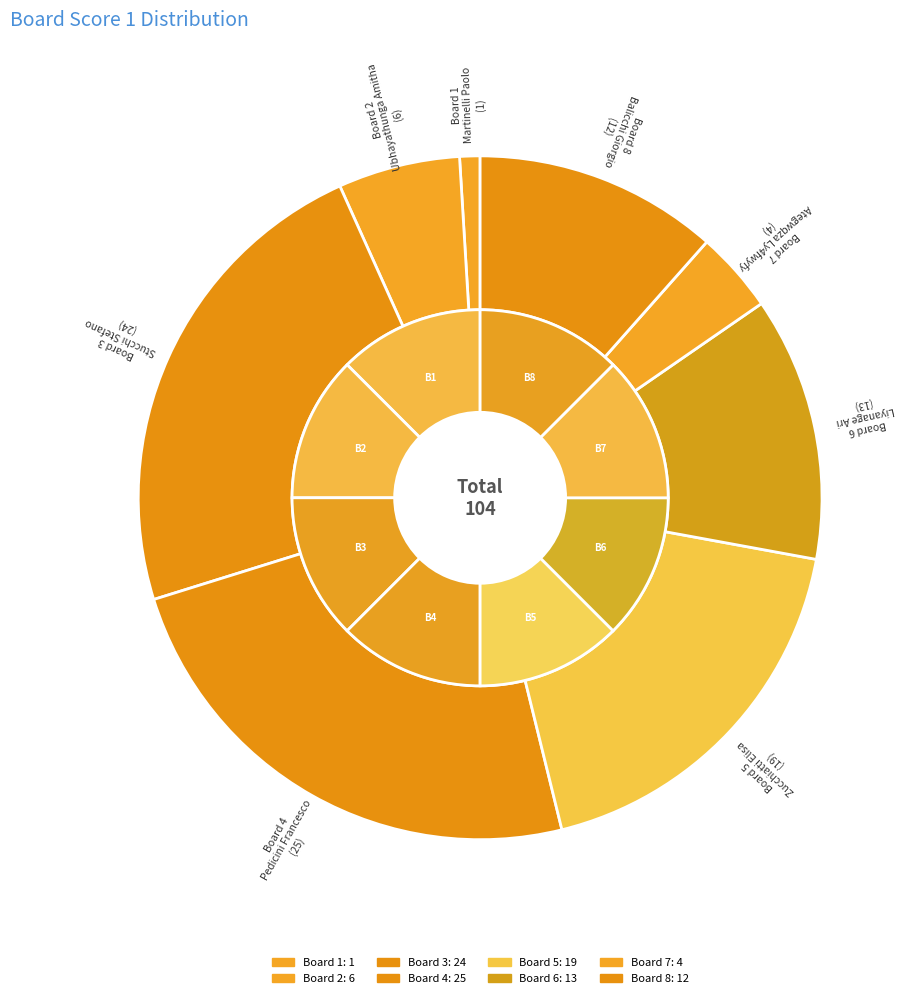

What percentage is the Board 4 slice, to the nearest percent?

24%